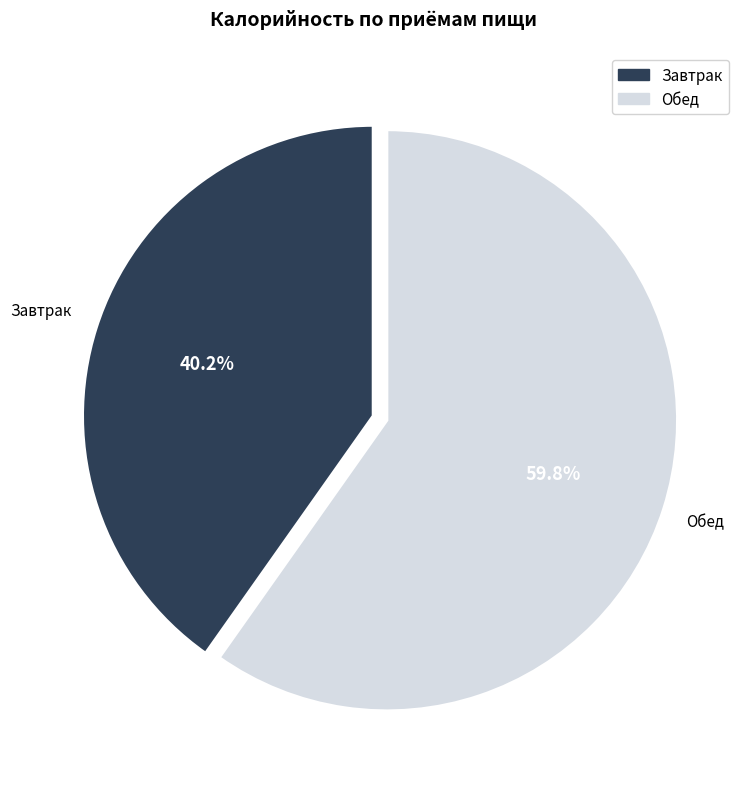

How many slices are in this pie chart?

2